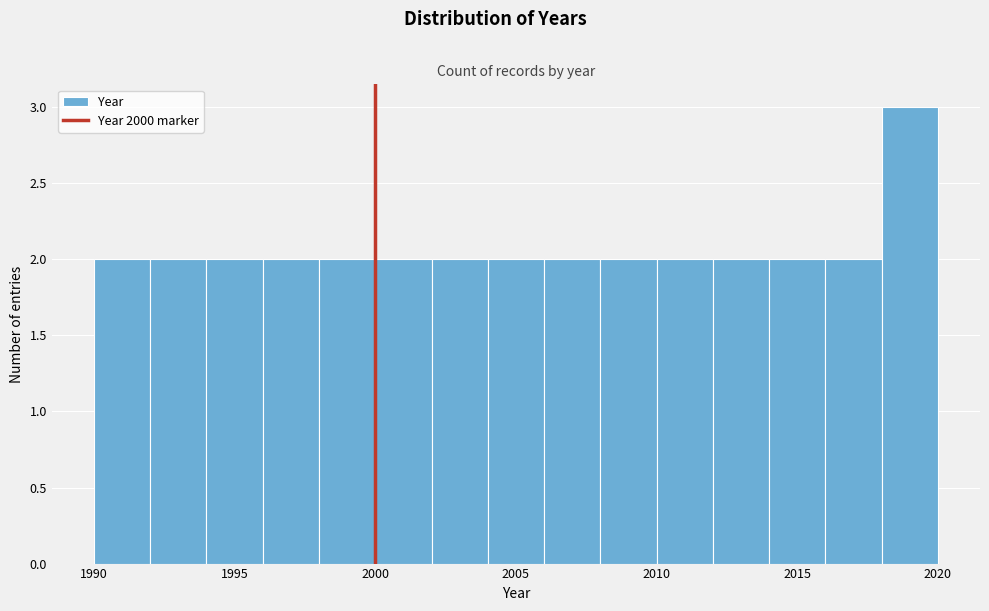

Over which range of the x-axis is the bar tallest?

2018 to 2020